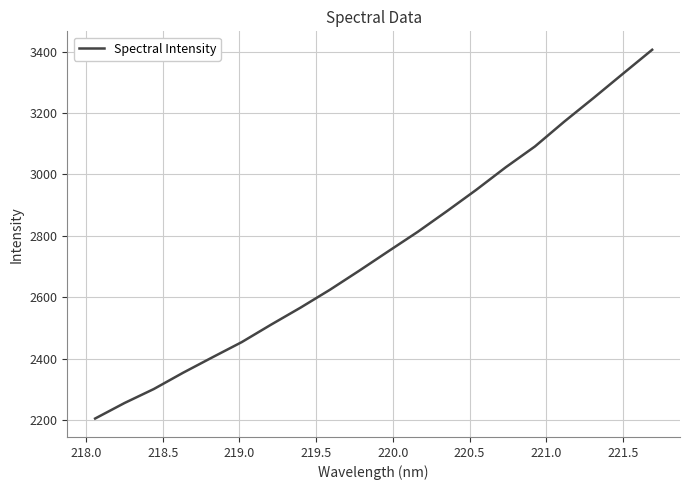

What is the difference between the maximum and minimum values?

1200.6